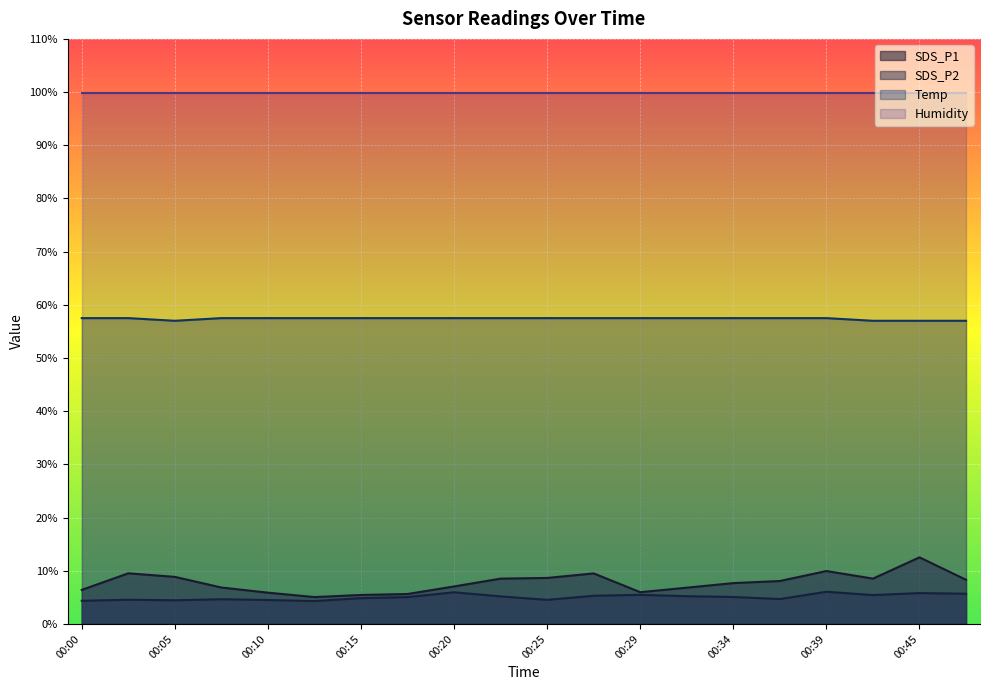

At how many categories does at least one series exceed 35?

20